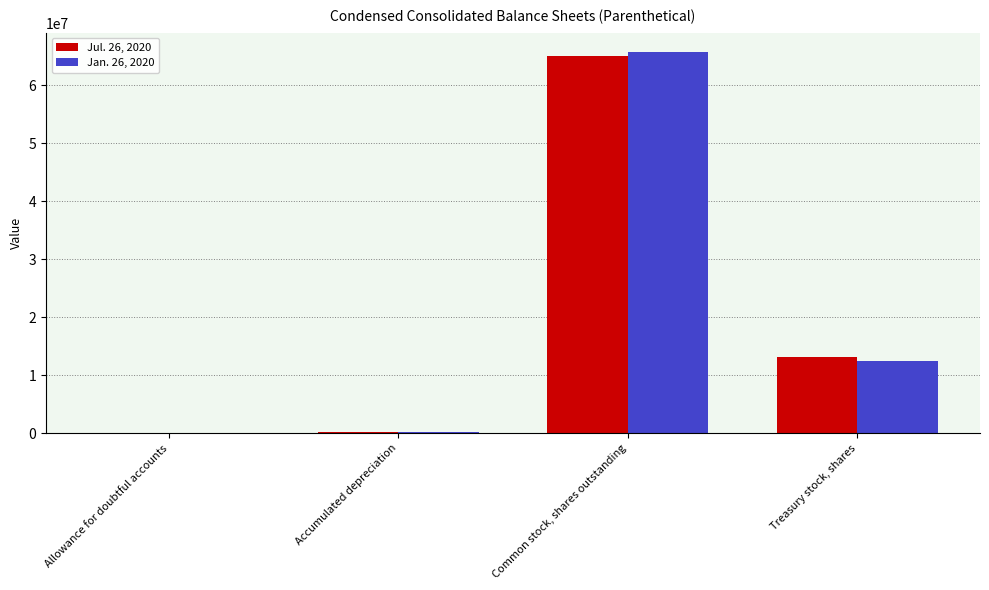

What is the maximum value shown in the chart?

65758115